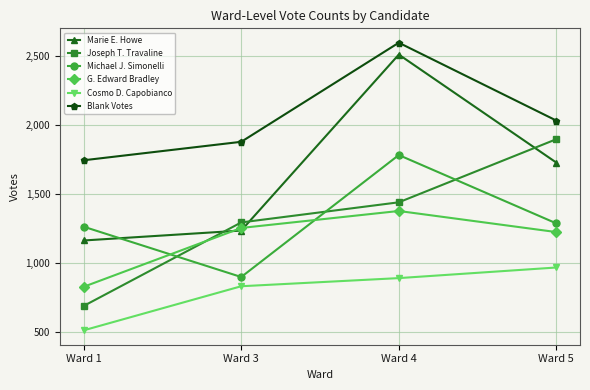

Which category has the lowest value in the Cosmo D. Capobianco series?

Ward 1